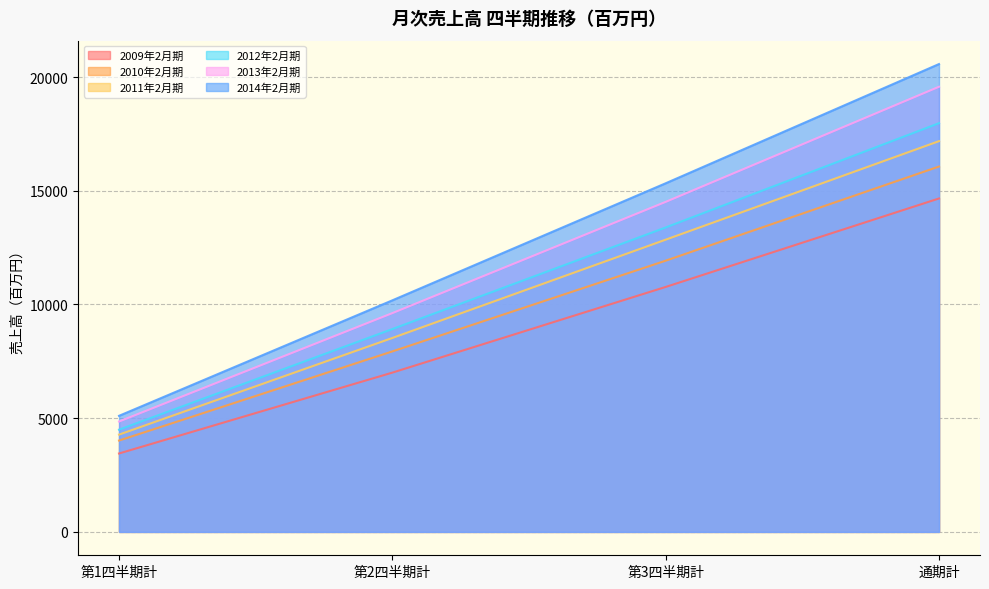

The value of 2012年2月期 at 第1四半期計 is 4495. True or false?

True